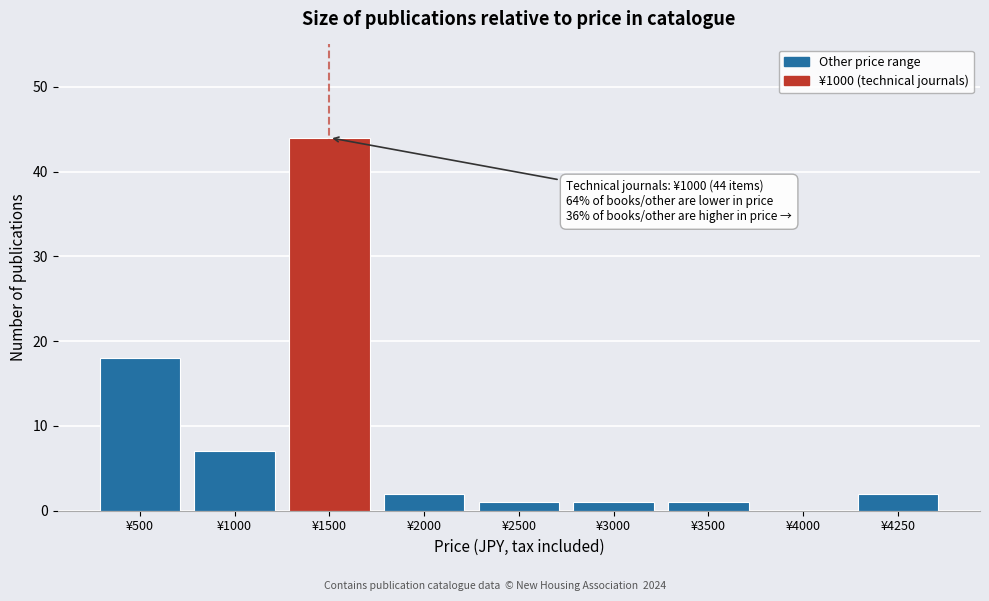

Reading left to right, what are all the values shown in this chart?

¥500=18	¥1000=7	¥1500=44	¥2000=2	¥2500=1	¥3000=1	¥3500=1	¥4000=0	¥4250=2